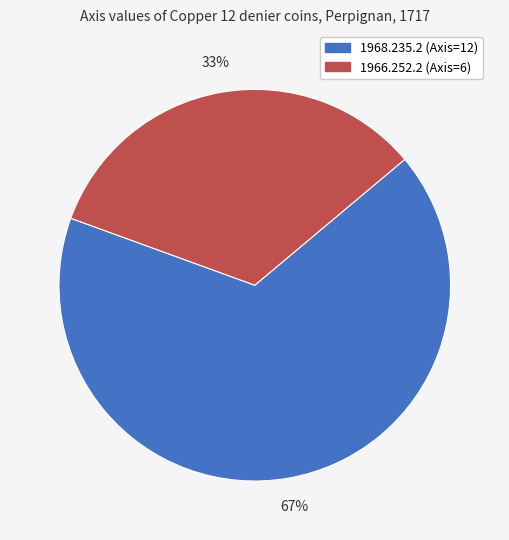

To the nearest percent, what is the average slice percentage?

50%